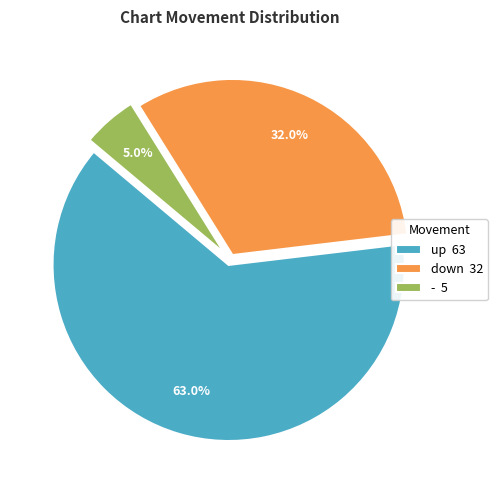

What is the ratio of the value at up to the value at down?

2.0